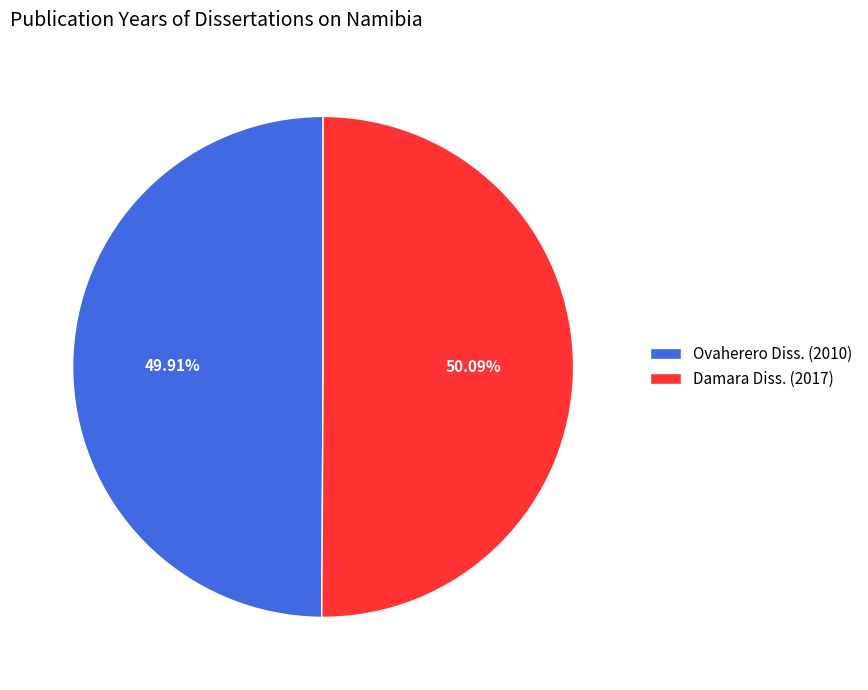

Does any single category account for the majority?

Yes